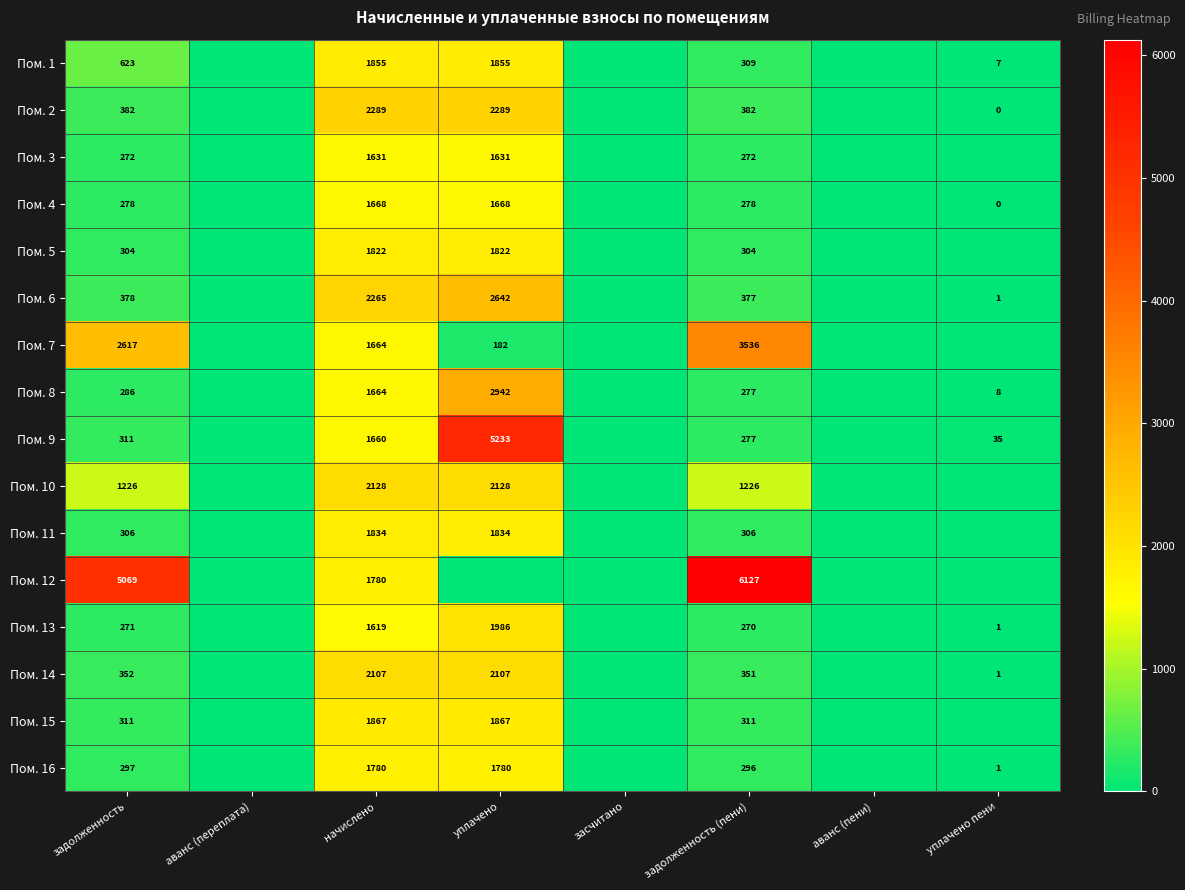

The Пом. 4 series shows 1668 at уплачено. True or false?

True